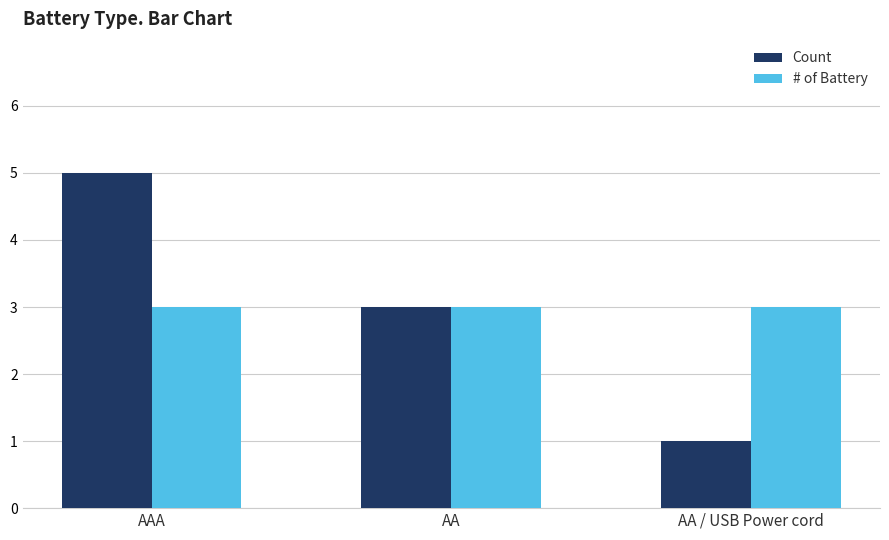

Reading left to right, extract all data points from this chart.

Count: 5	3	1
# of Battery: 3	3	3